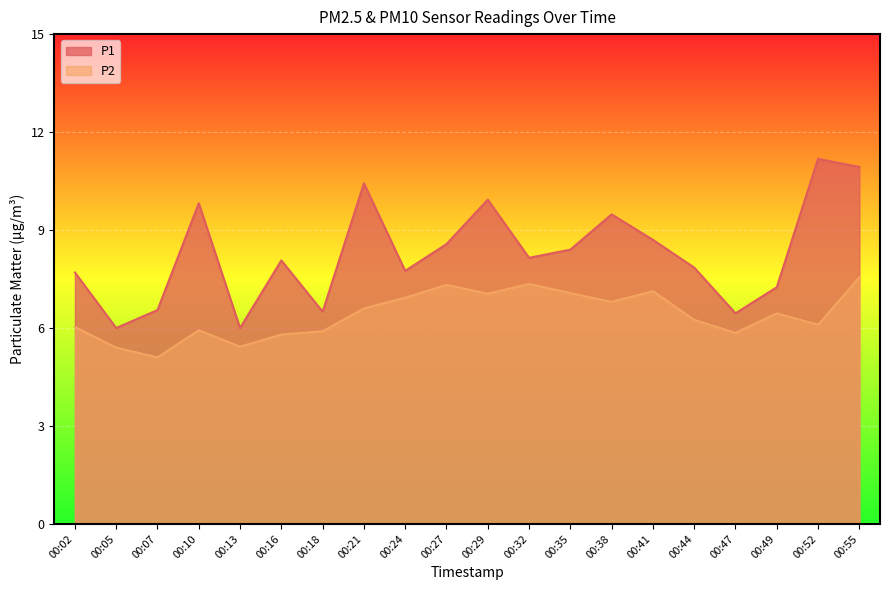

Is it true that P2 equals 9.3 at 00:44?

False